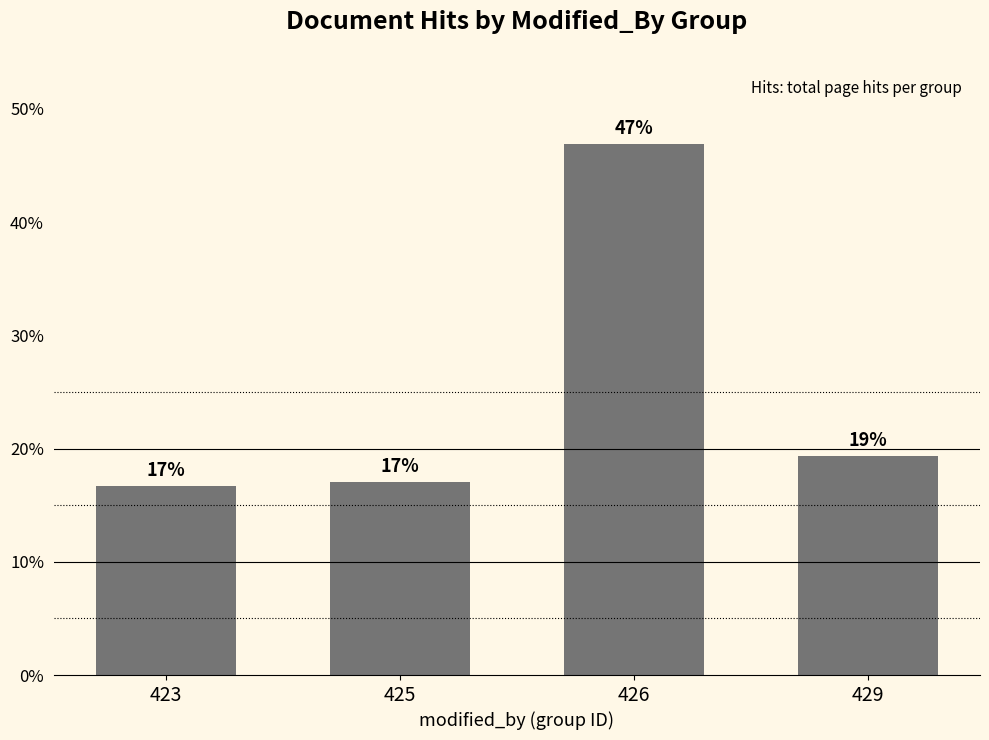

What is the change in value from 426 to 429?

-27.5